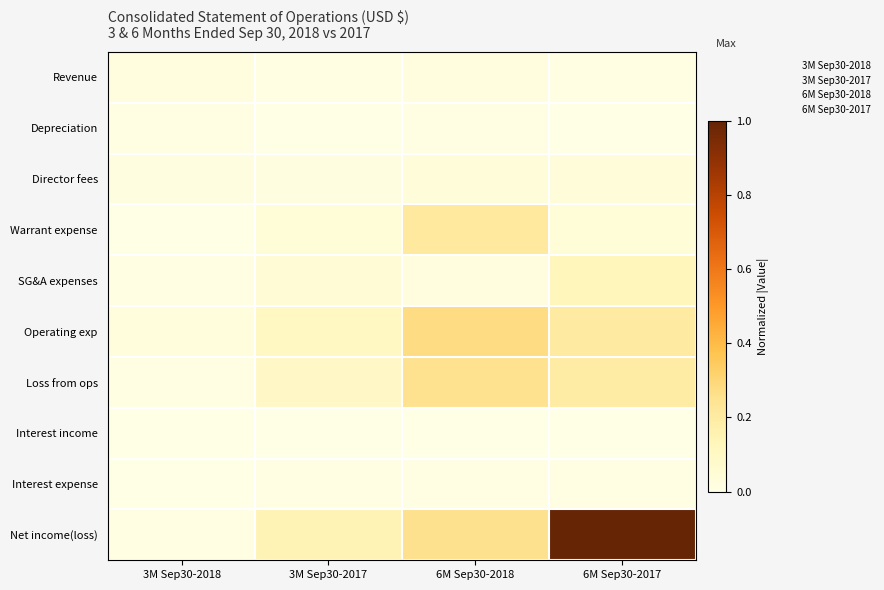

What is the maximum value for Net income(loss)?

1.0